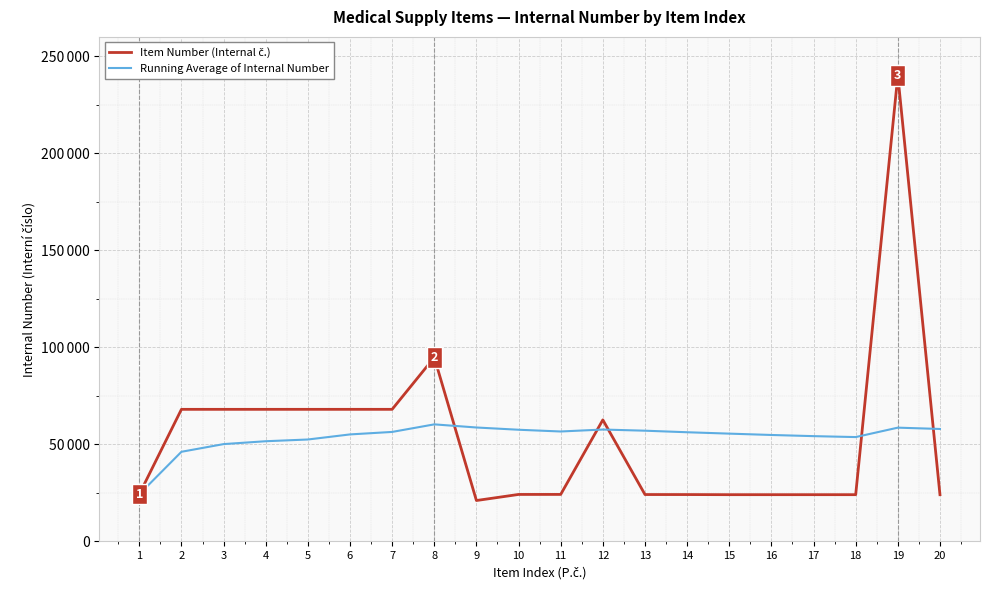

Is it true that Item Number (Internal č.) equals 24008 at 15?

True